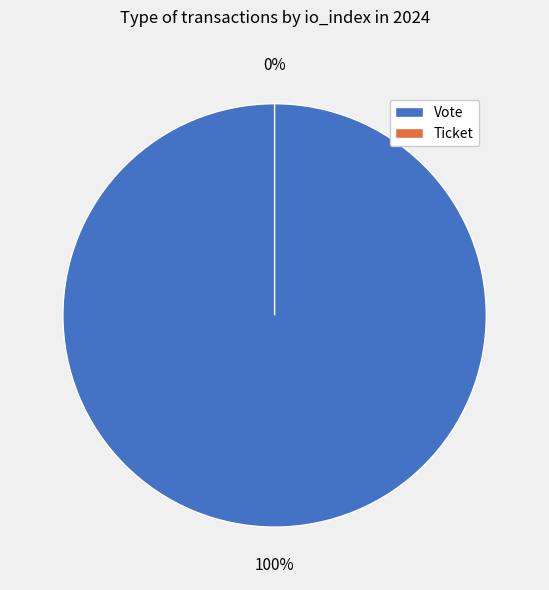

The Vote (io_index=1) slice represents 100% of the pie. True or false?

True